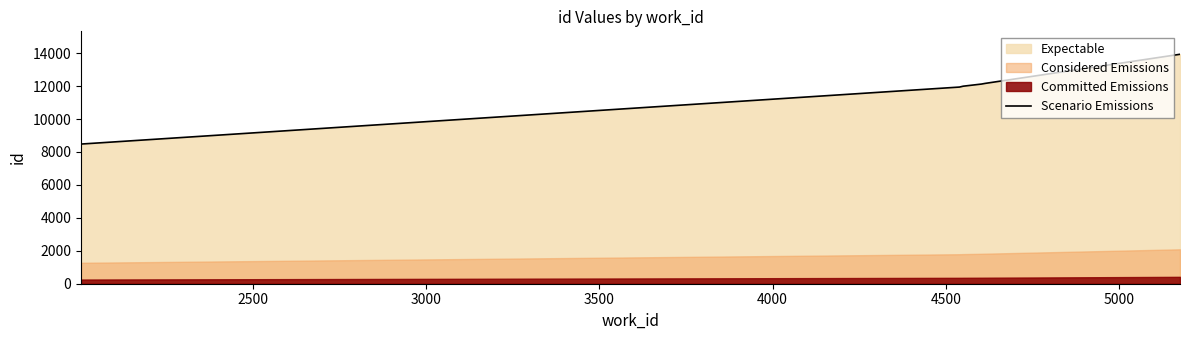

What is the average value?

11869